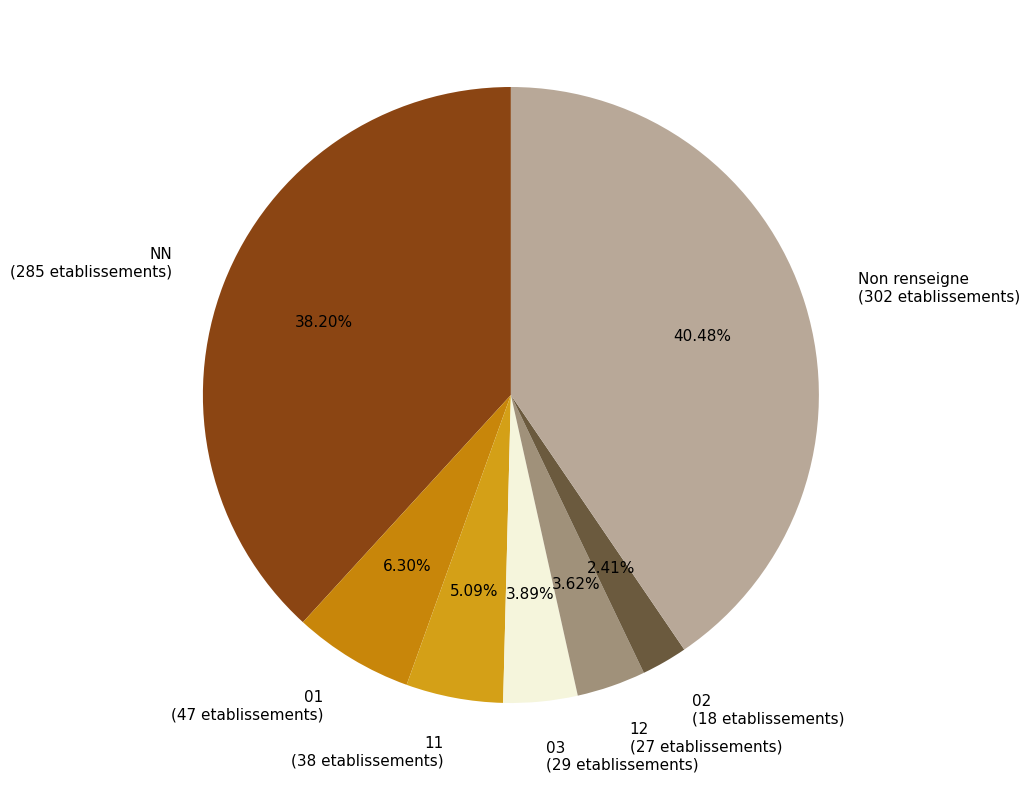

Does any single category account for the majority?

No